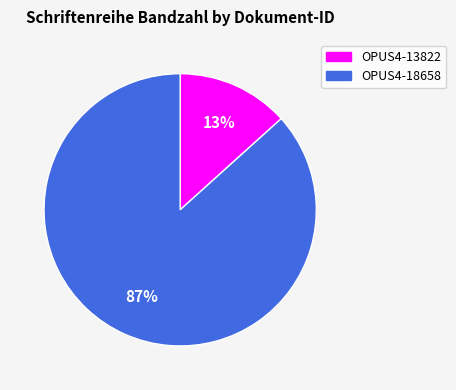

To the nearest percent, what is the average slice percentage?

50%